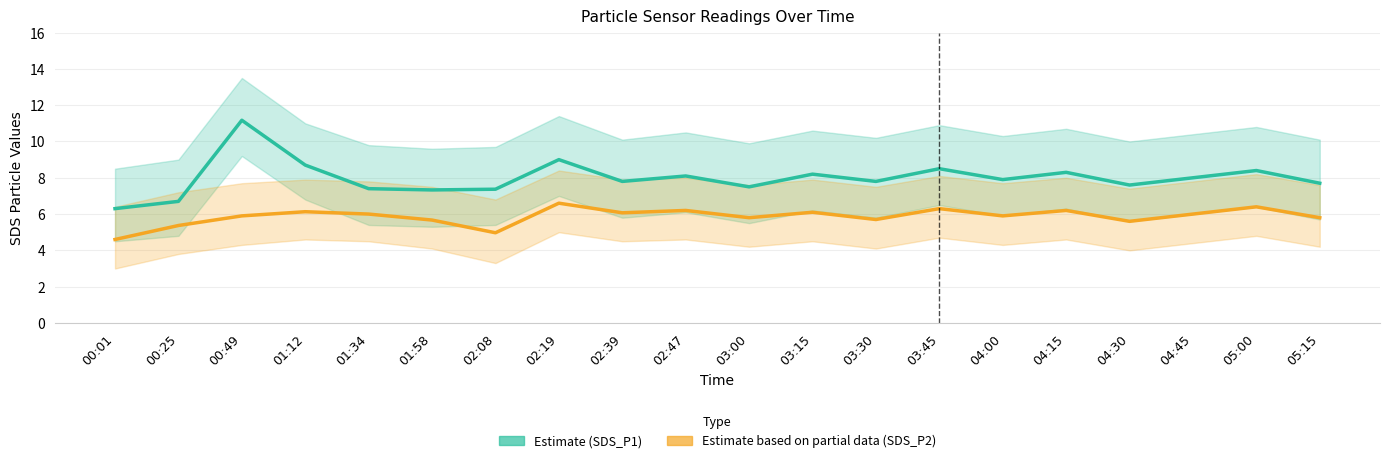

List the series in order of their peak value, highest first.

SDS_P1, SDS_P2